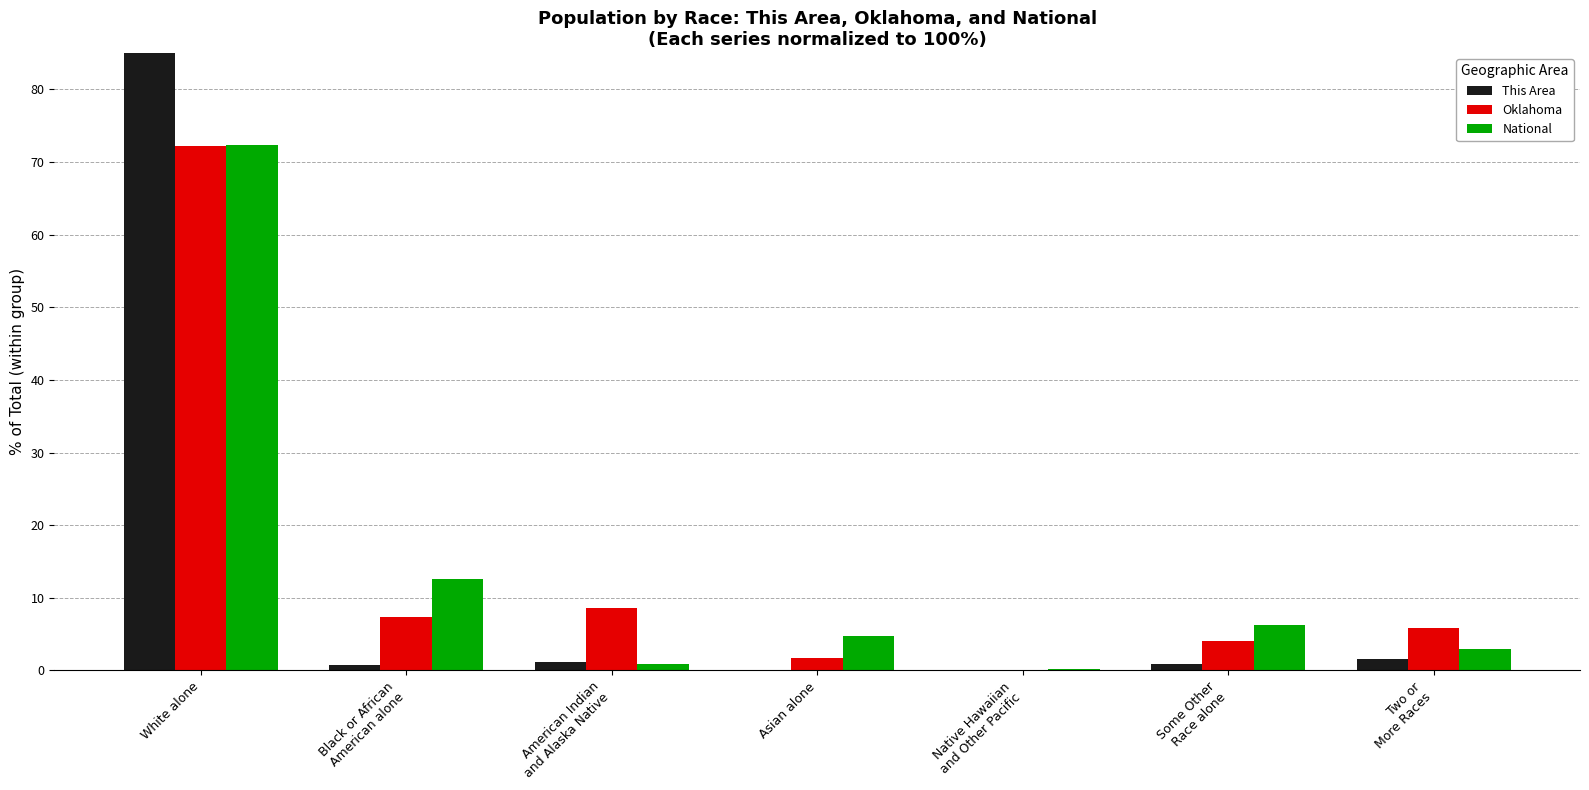

True or false: National has a value of 72.4 at White alone.

True